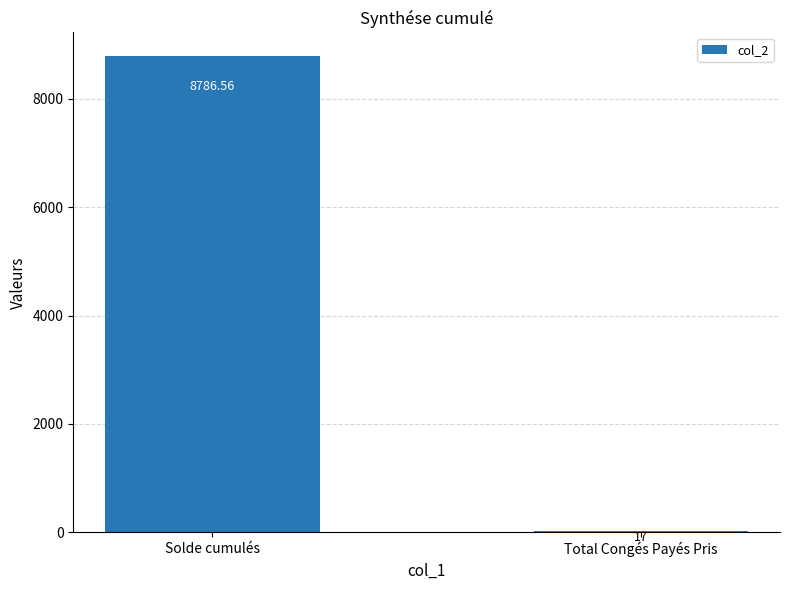

Which has a higher value, Total Congés Payés Pris or Solde cumulés?

Solde cumulés